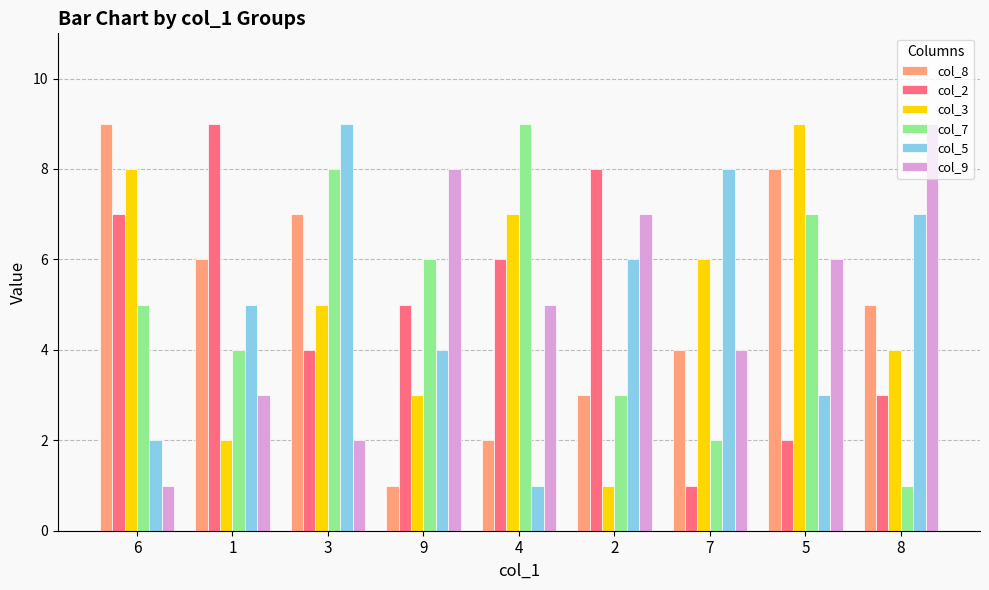

How many values in the col_3 series are below 5?

4